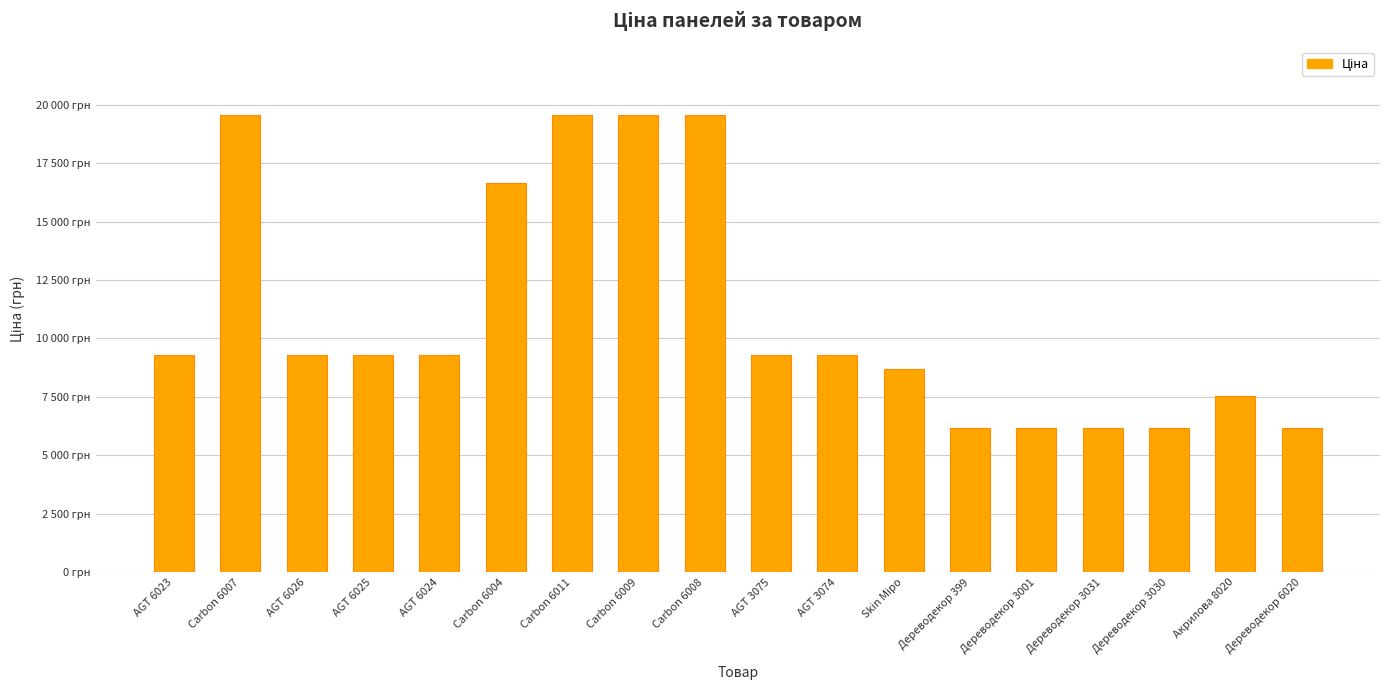

Does the chart contain any negative values?

No